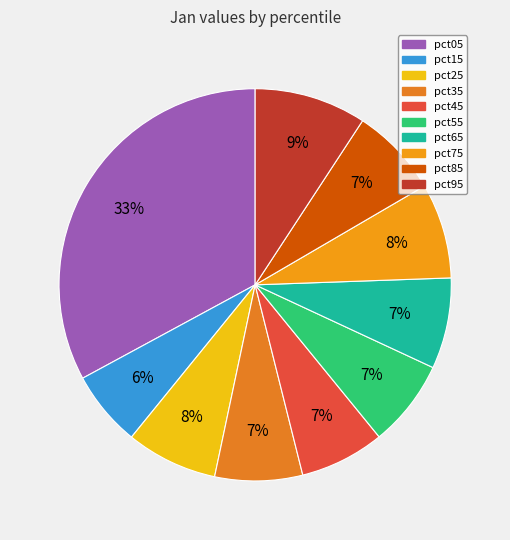

Do pct75 and pct45 together represent more than half of the pie?

No